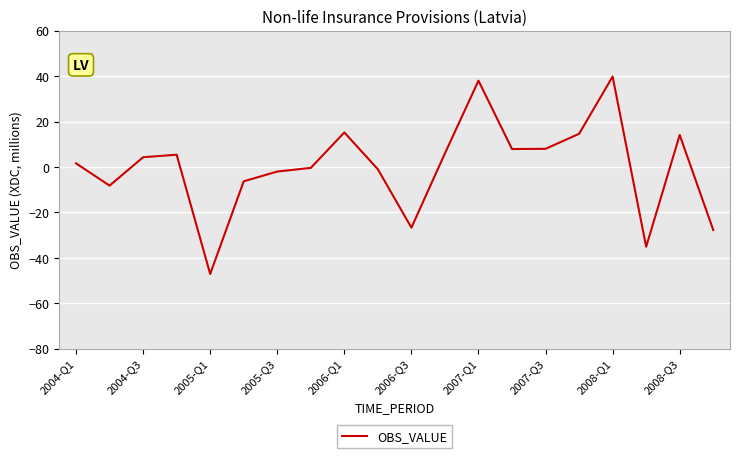

What is the greatest value displayed?

39.8